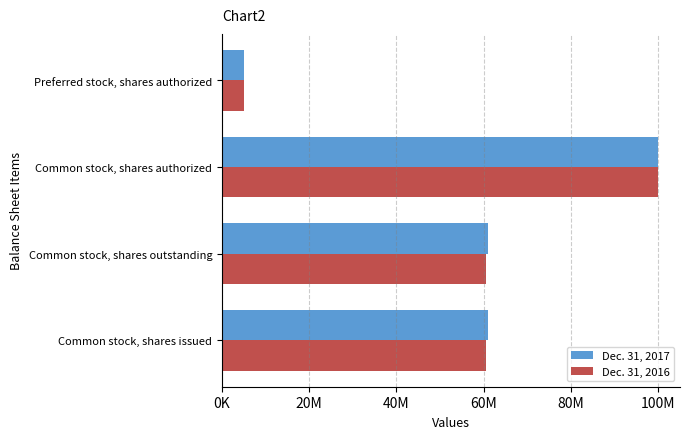

What are all the series names shown in the legend?

Dec. 31, 2017, Dec. 31, 2016